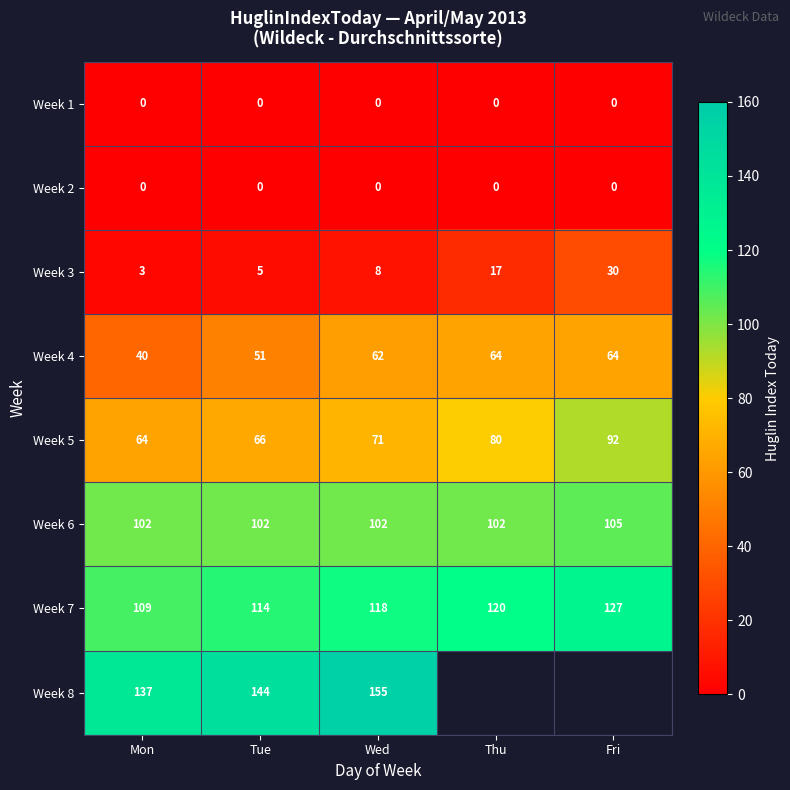

What is the difference between the maximum and minimum values in the Week 3 series?

27